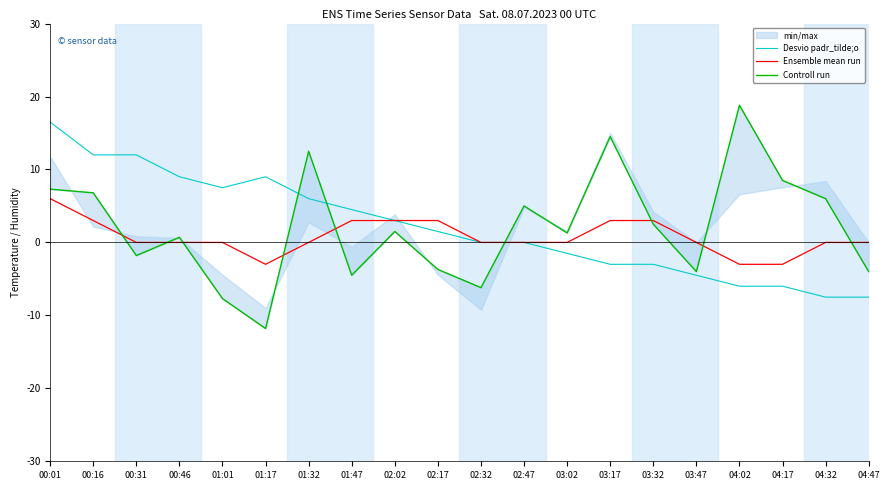

What is the highest value of the Ensemble mean run series?

6.0